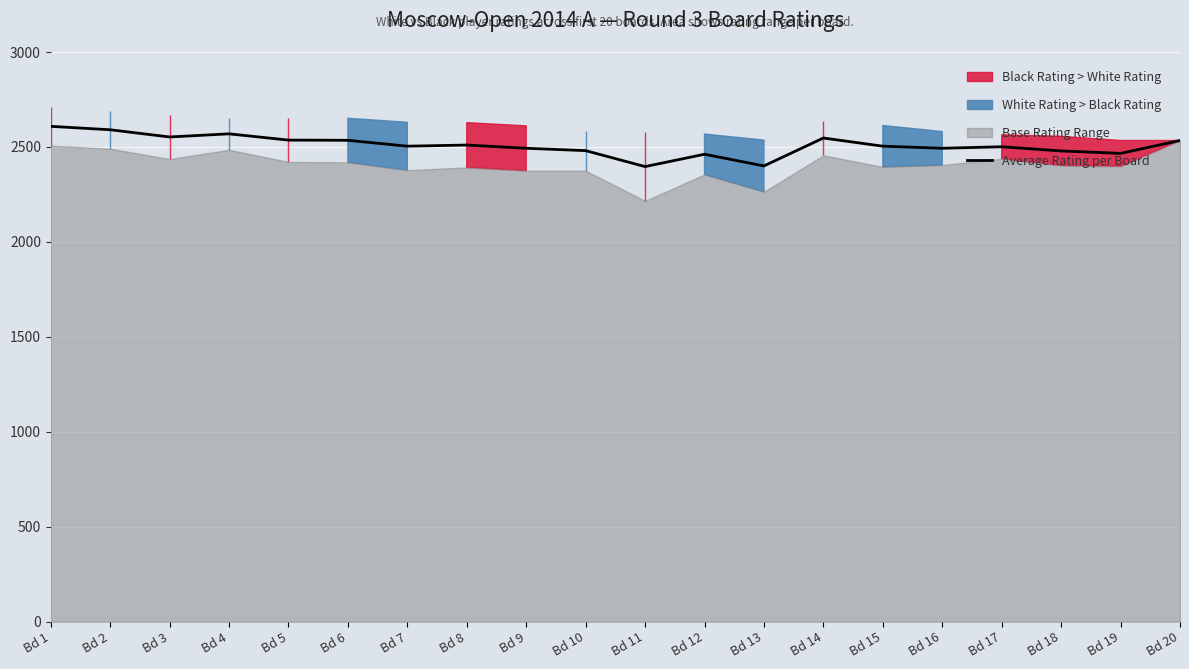

What is the value of the 3rd point from the left?

2552.5